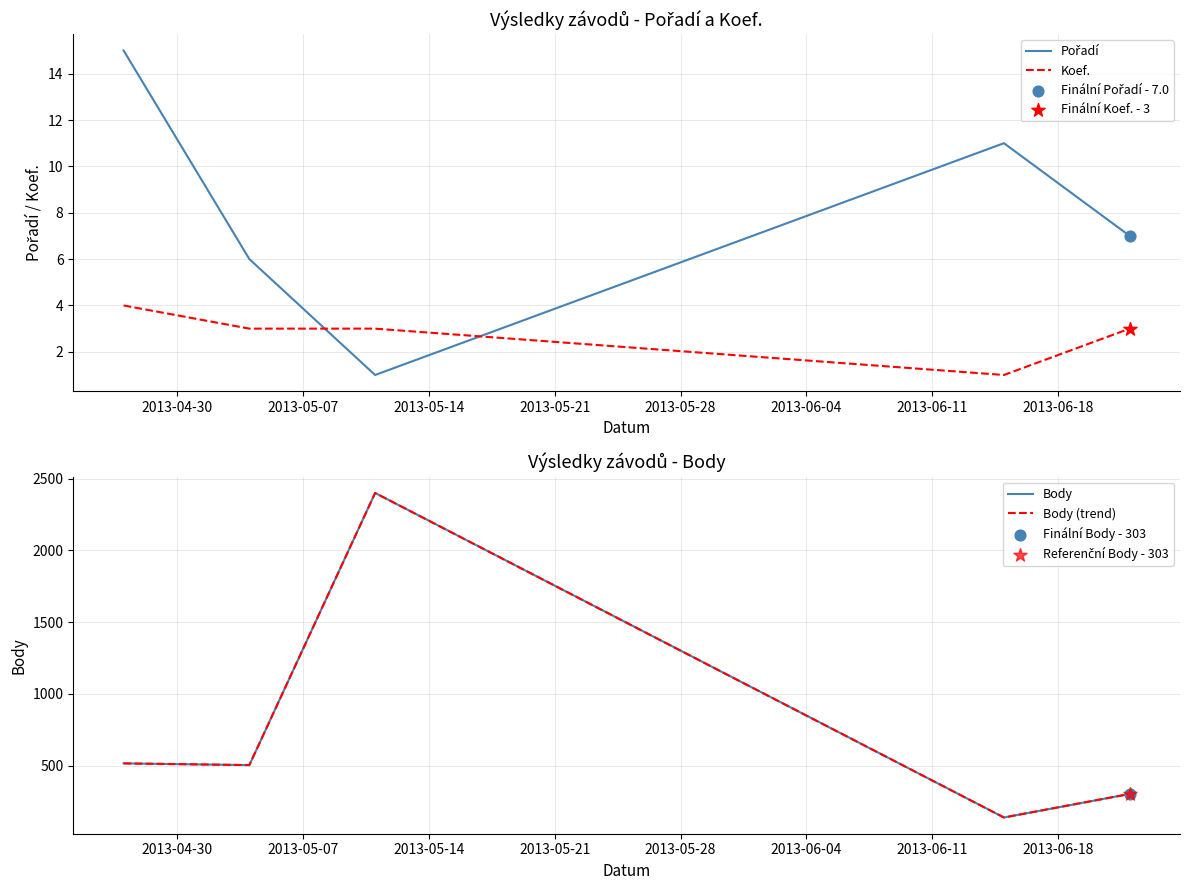

Which series contains the highest Y value?

Body